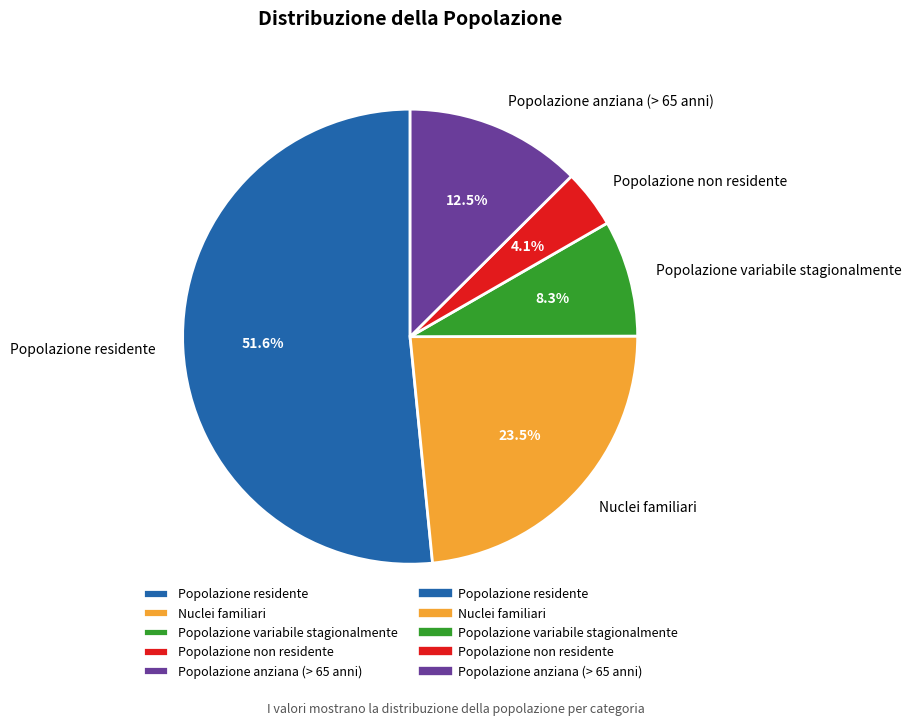

How much of the chart is everything except Nuclei familiari?

76.5%